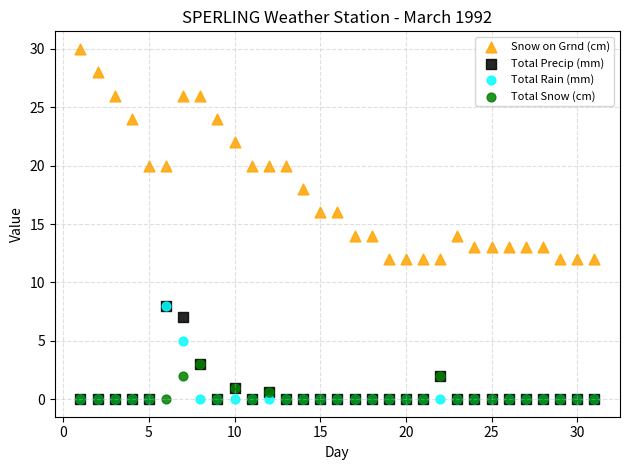

What are all the series names shown in the legend?

Snow on Grnd (cm), Total Precip (mm), Total Rain (mm), Total Snow (cm)